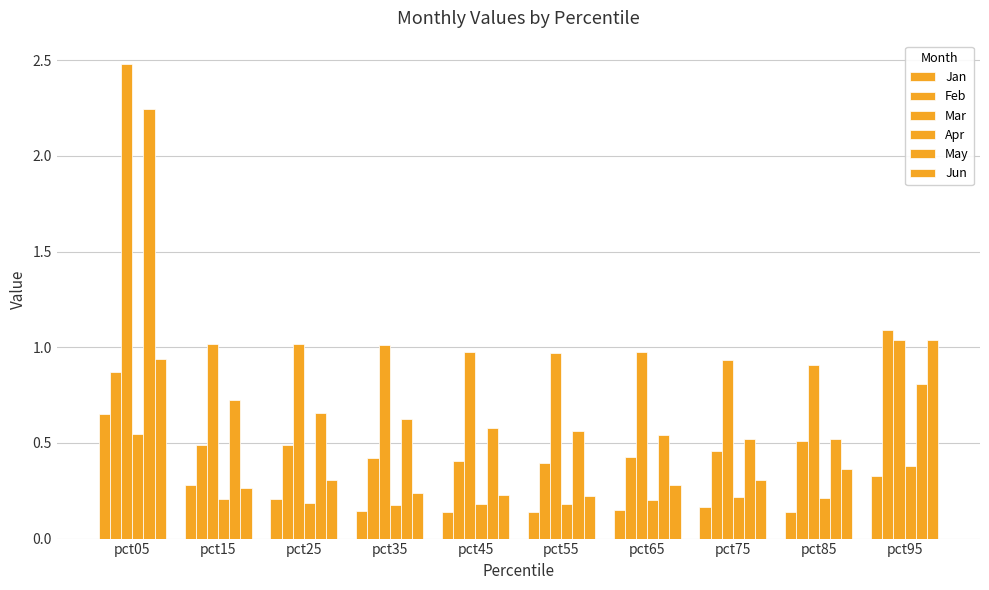

Reading left to right, transcribe all the data shown in this chart.

Jan: 0.7	0.3	0.2	0.1	0.1	0.1	0.1	0.2	0.1	0.3
Feb: 0.9	0.5	0.5	0.4	0.4	0.4	0.4	0.5	0.5	1.1
Mar: 2.5	1.0	1.0	1.0	1.0	1.0	1.0	0.9	0.9	1.0
Apr: 0.5	0.2	0.2	0.2	0.2	0.2	0.2	0.2	0.2	0.4
May: 2.2	0.7	0.7	0.6	0.6	0.6	0.5	0.5	0.5	0.8
Jun: 0.9	0.3	0.3	0.2	0.2	0.2	0.3	0.3	0.4	1.0